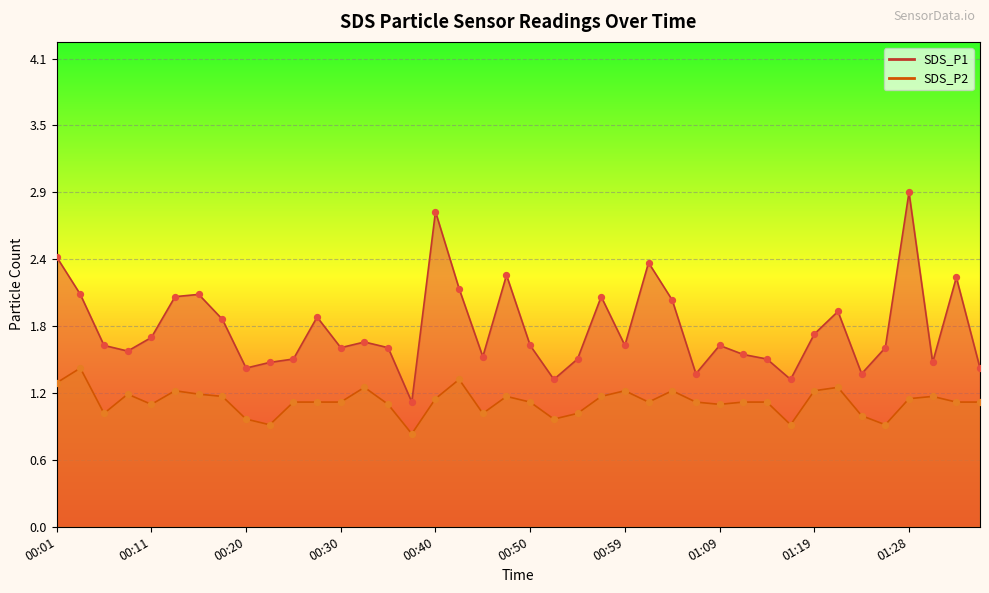

Which series reaches the minimum Y coordinate?

SDS_P2